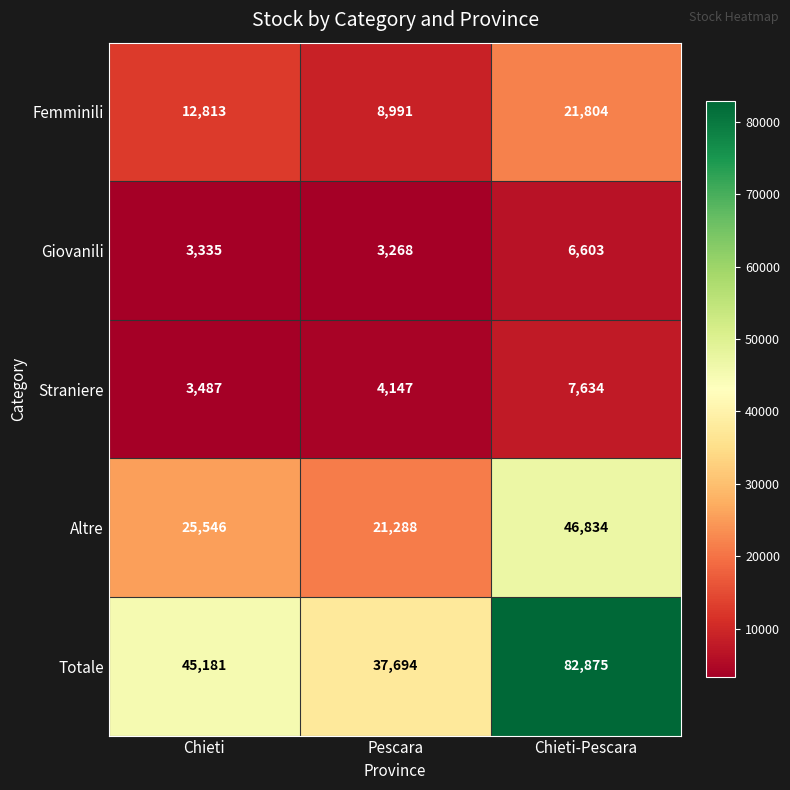

Which series has the largest total across all categories?

Totale